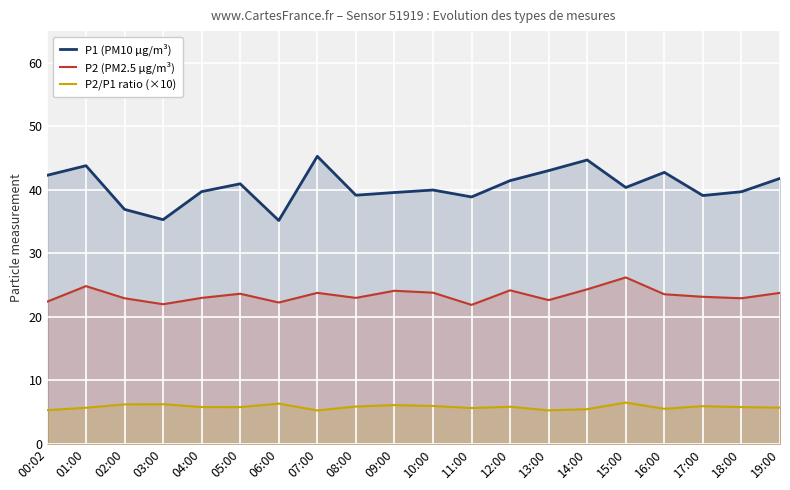

What is the sum of all P2 (PM2.5 µg/m³) values?

468.2